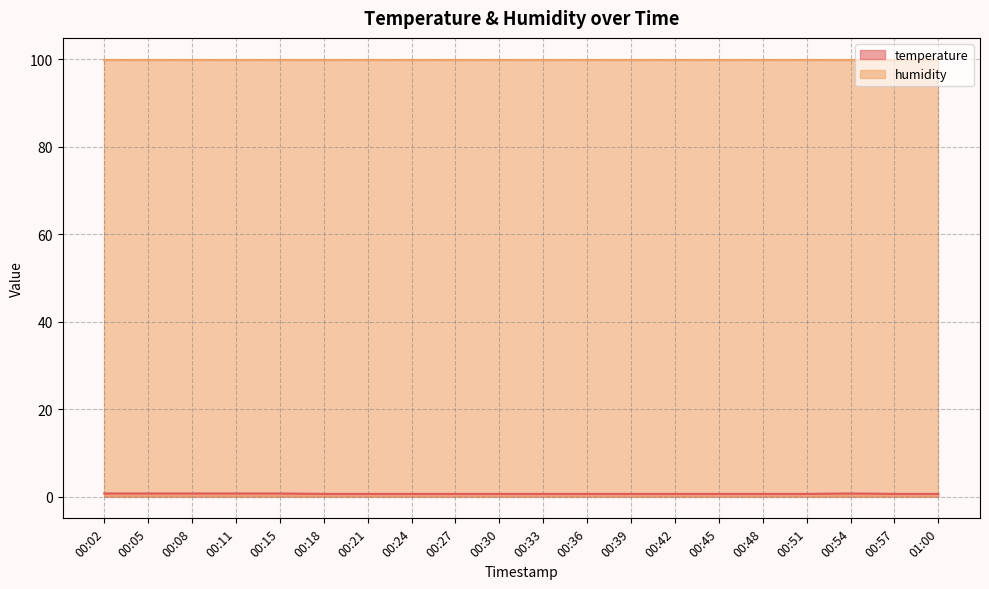

True or false: there are more than 2 points higher than both neighbors.

False